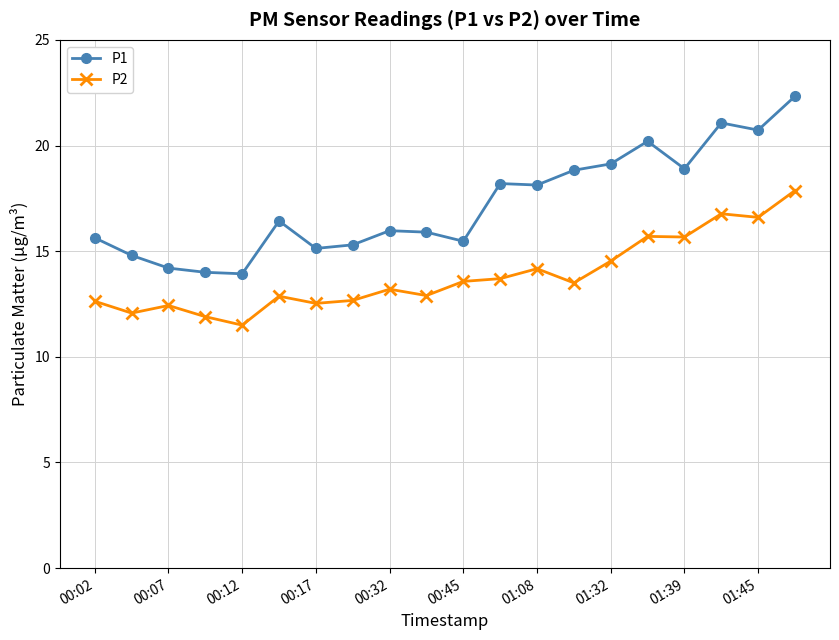

True or false: P2 has more than 0 points higher than both neighbors.

True